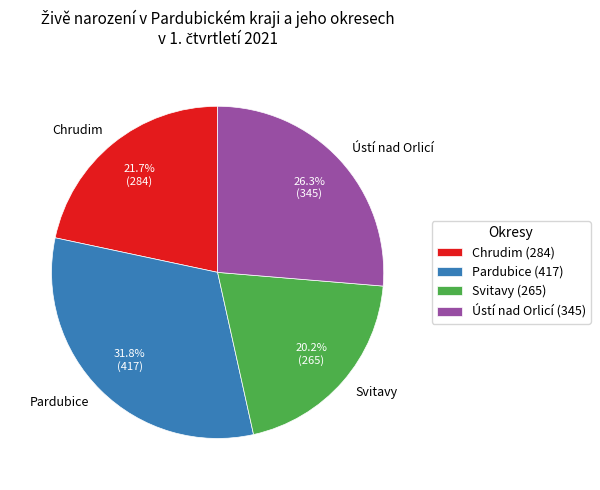

What is the largest slice in the pie chart?

Pardubice